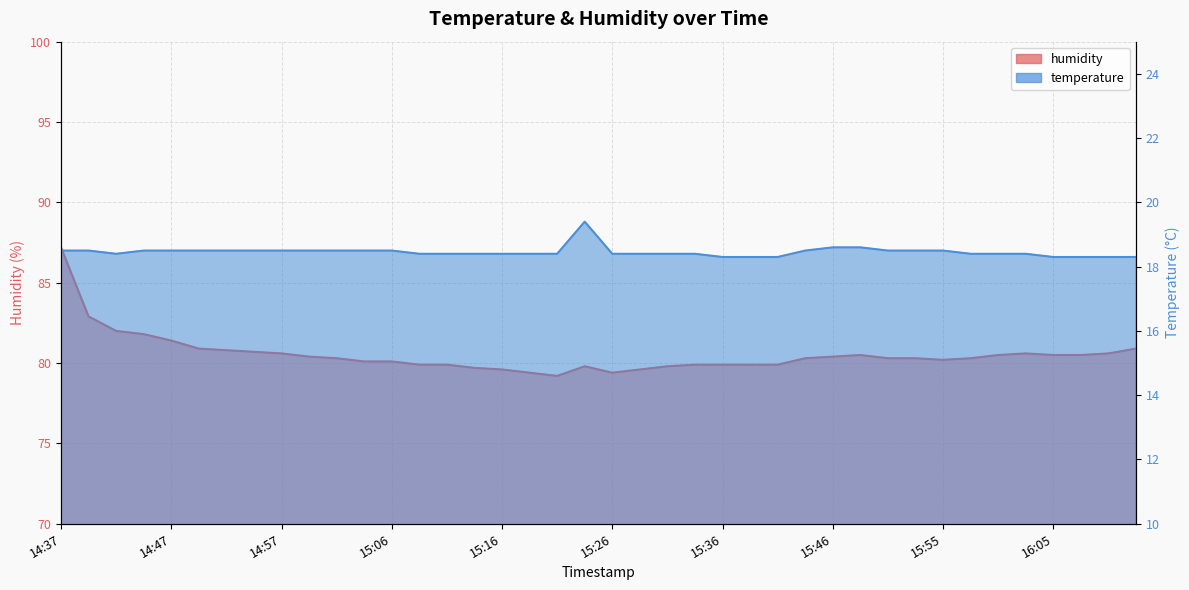

What is the maximum value for temperature?

19.4